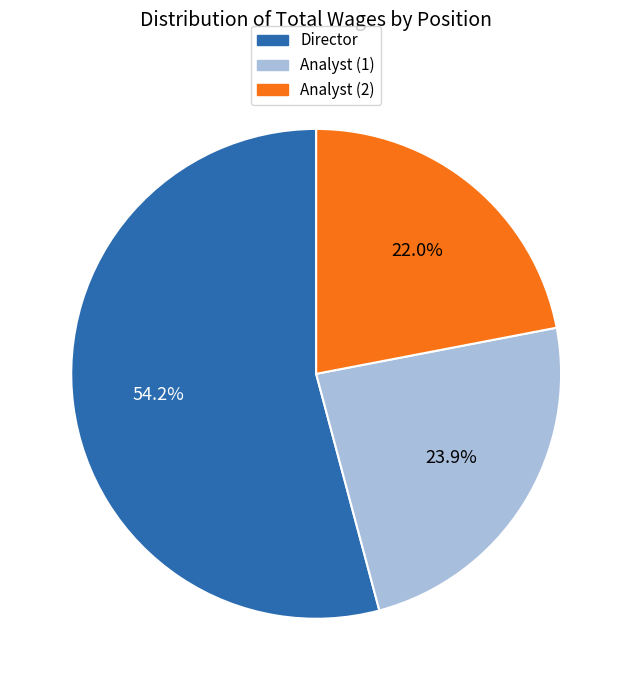

Rank the categories by value from highest to lowest.

Director, Analyst (1), Analyst (2)